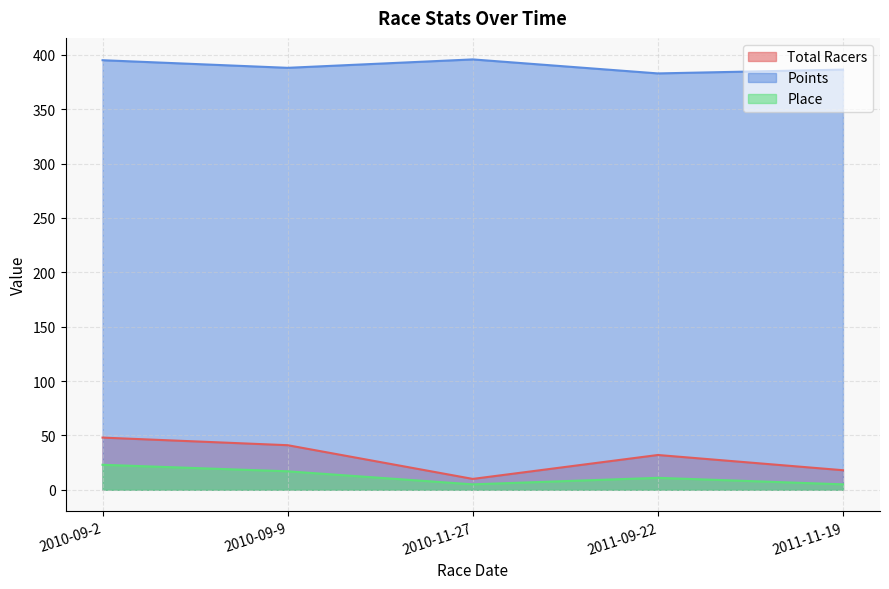

What is the label of the 3rd point from the left?

2010-11-27